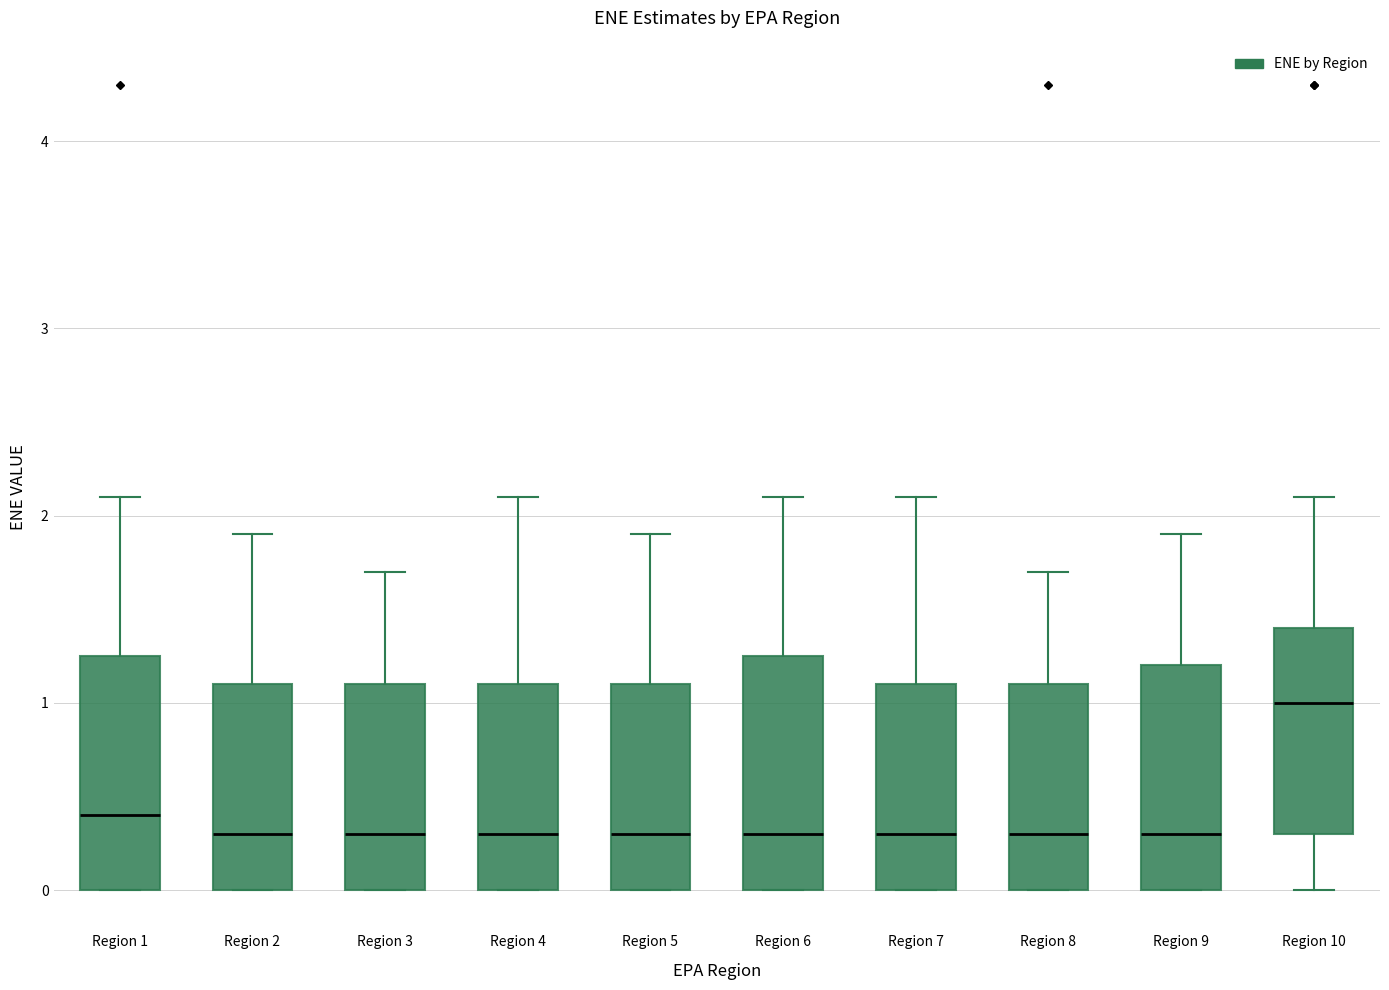

Which box's median line is the highest?

Region 10